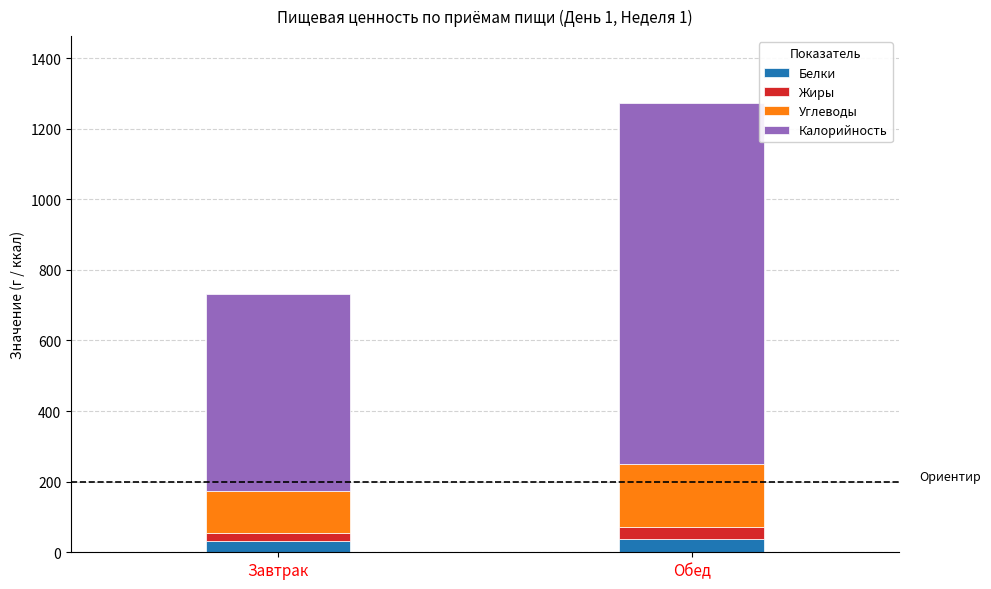

What is the total value across all series at Обед?

1271.5